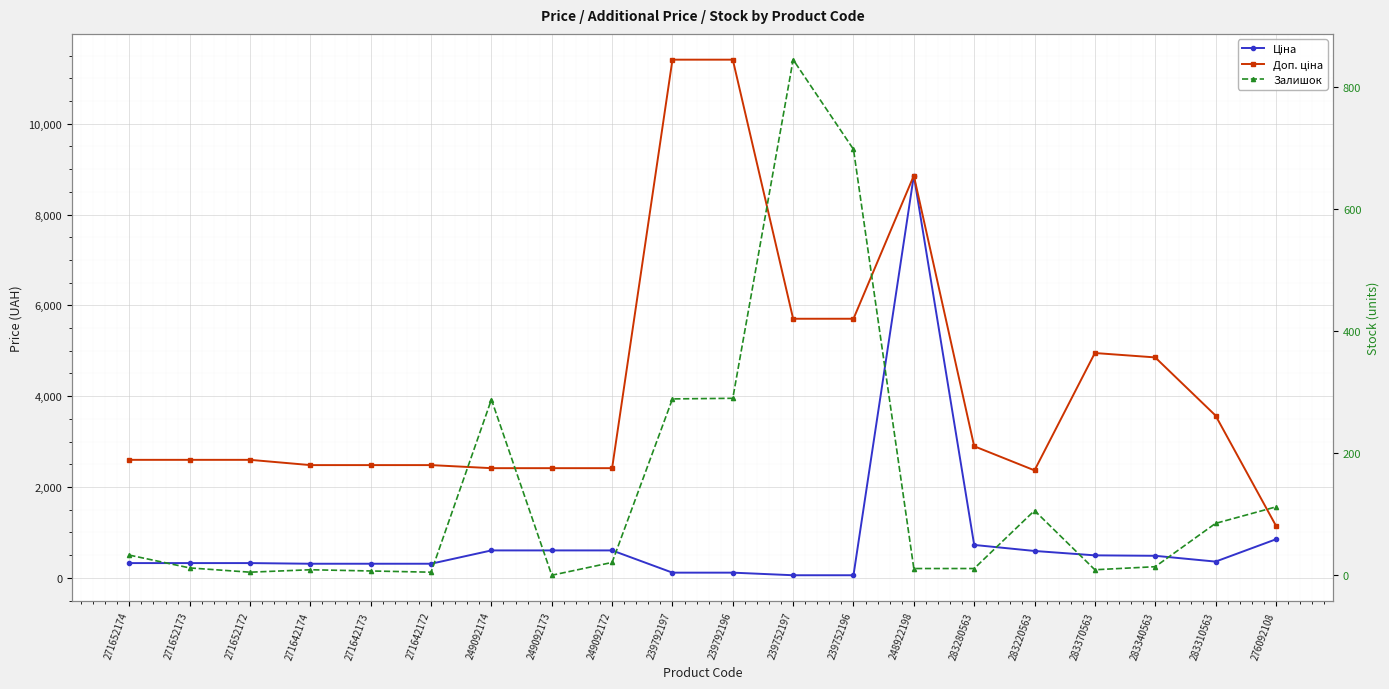

True or false: Залишок and Доп. ціна cross at least once.

False